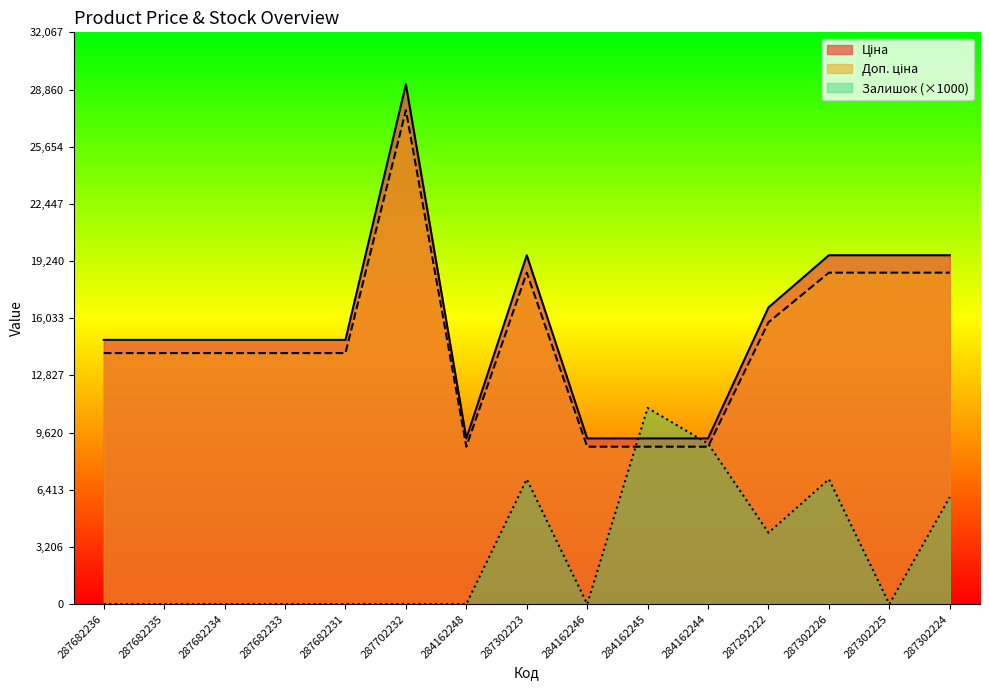

True or false: Залишок has a value of 4000.0 at 287292222.

True